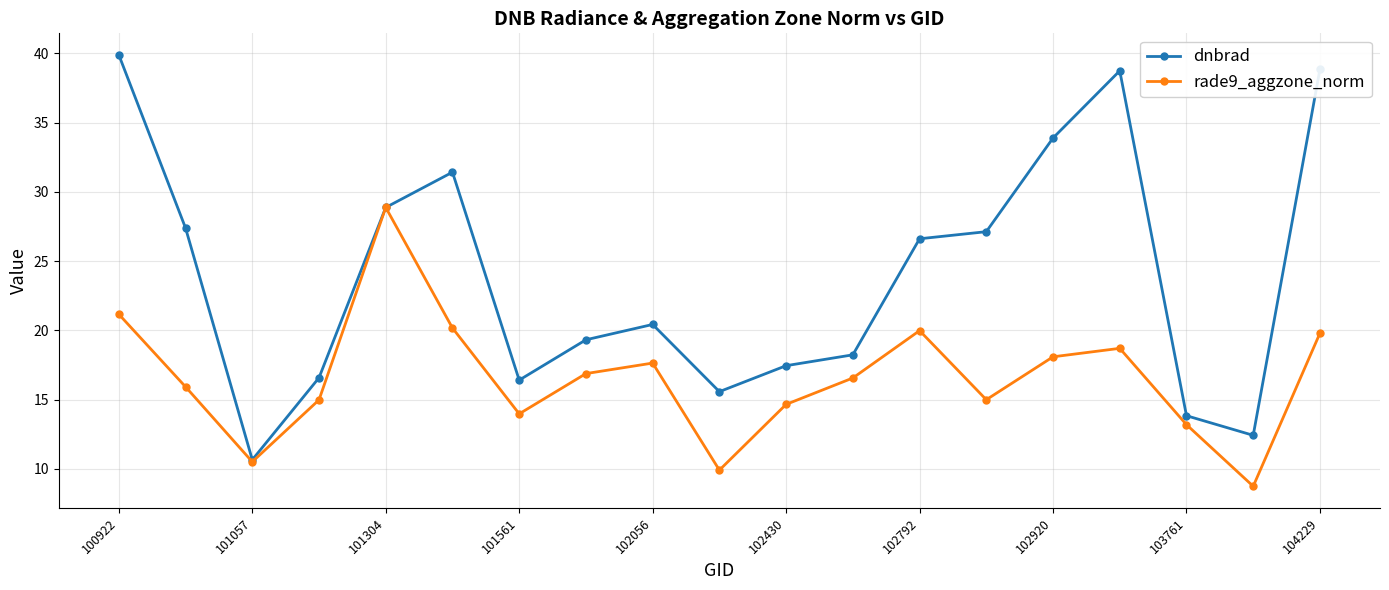

What is the value of the dnbrad point at the 11th from the left?

17.4